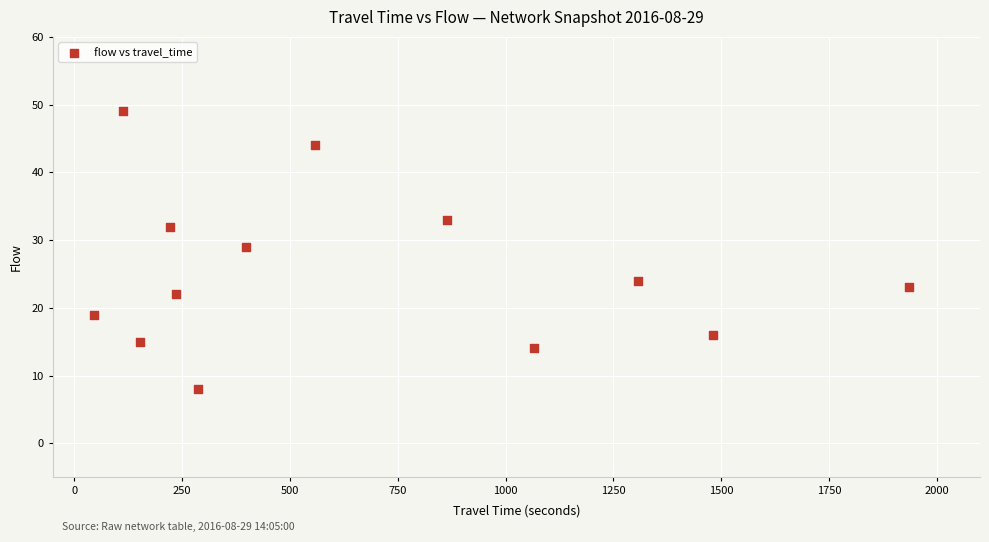

What is the range of Y values (max minus min)?

41